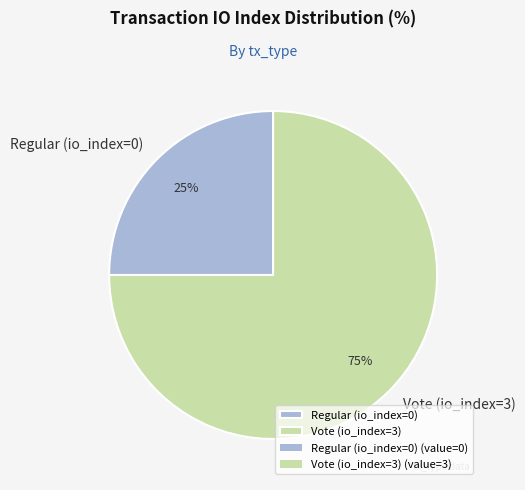

Is there a majority slice in this chart?

Yes